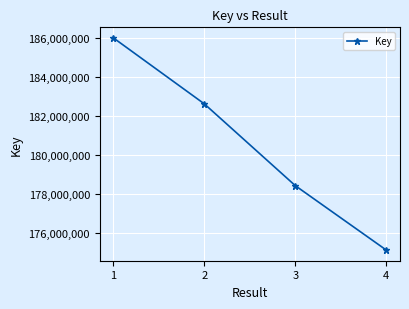

How many categories are shown in the chart?

4